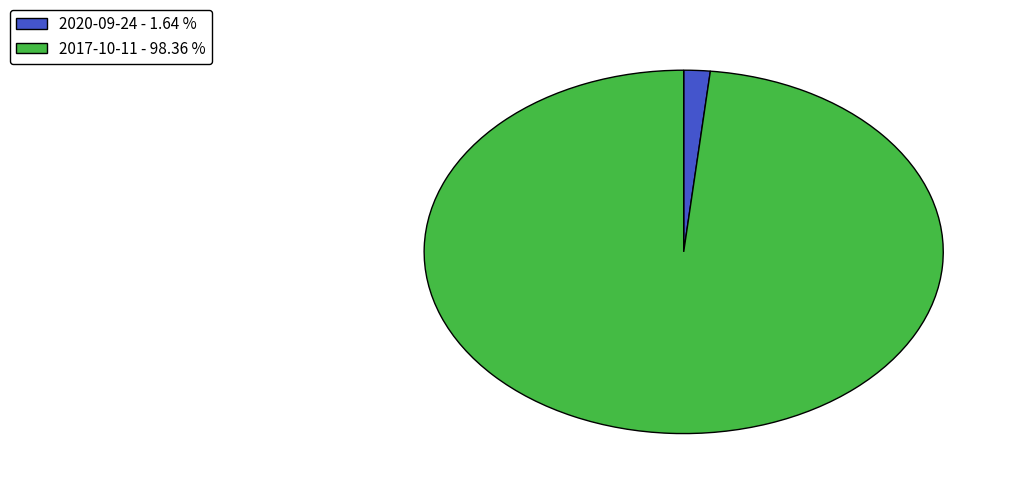

How many slices are in this pie chart?

2